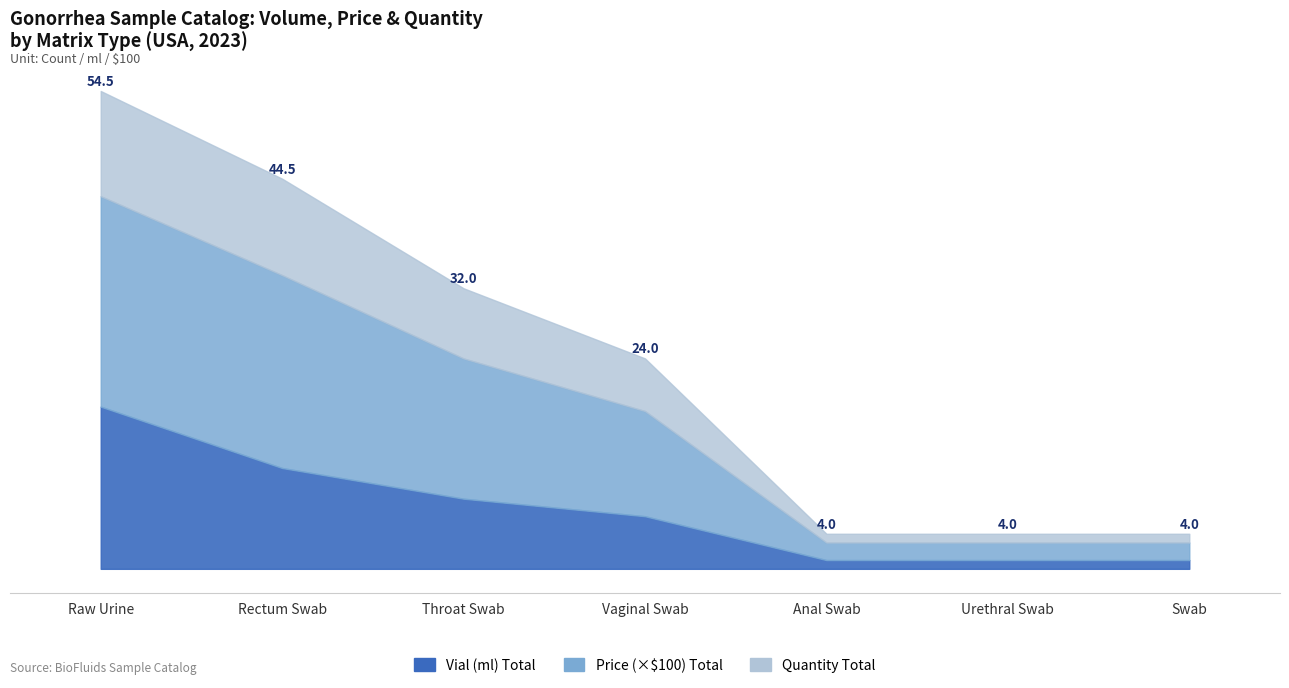

What is the sum of all Price values?

8000.0